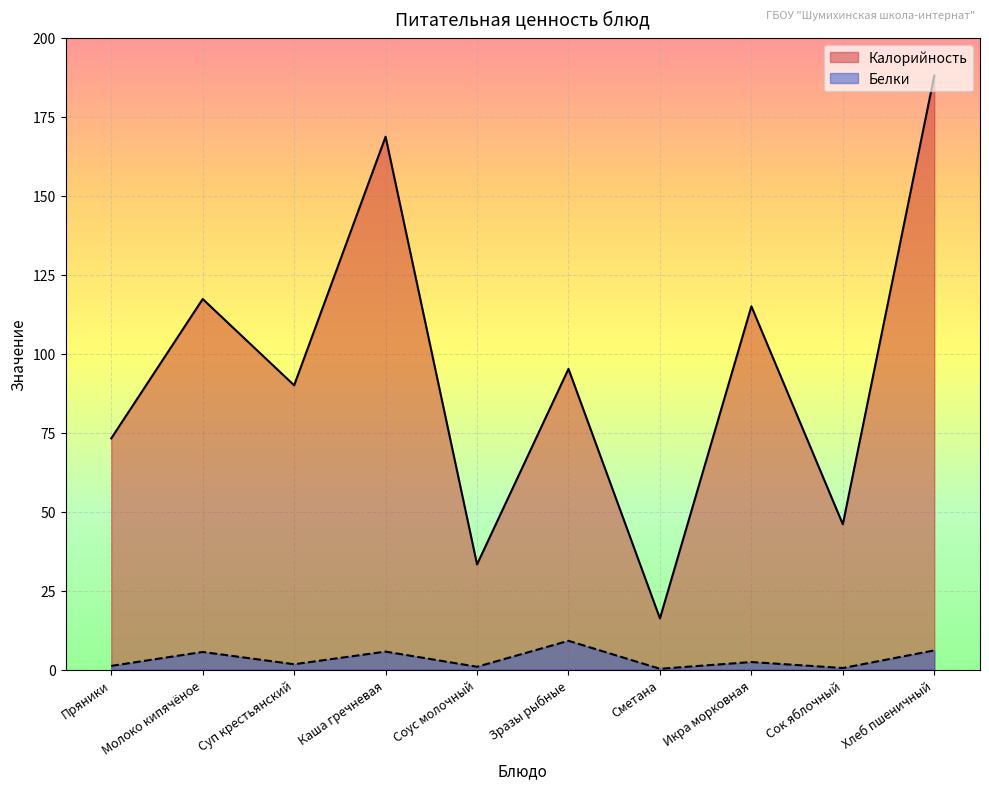

How many interior local valleys does the Калорийность series have?

4